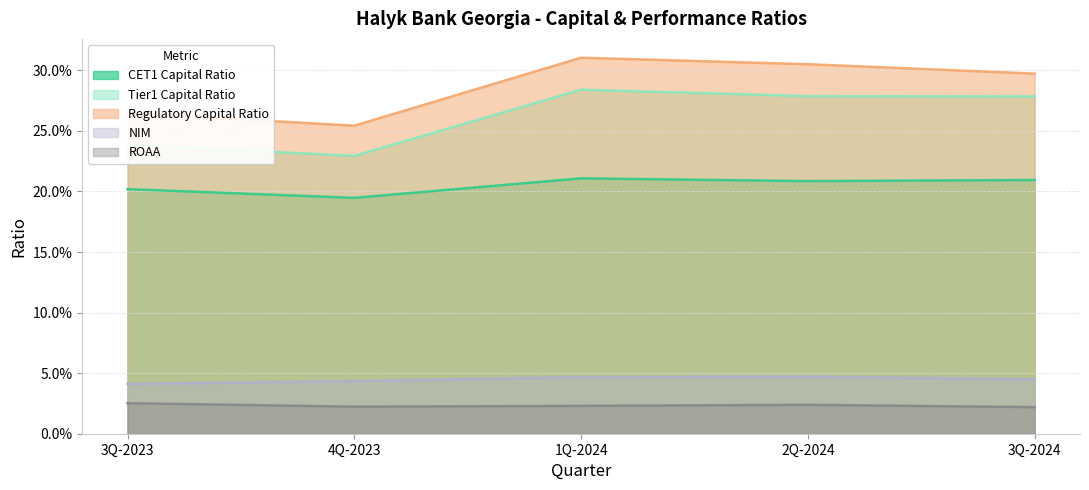

What is the total value across all series at 3Q-2023?

0.8